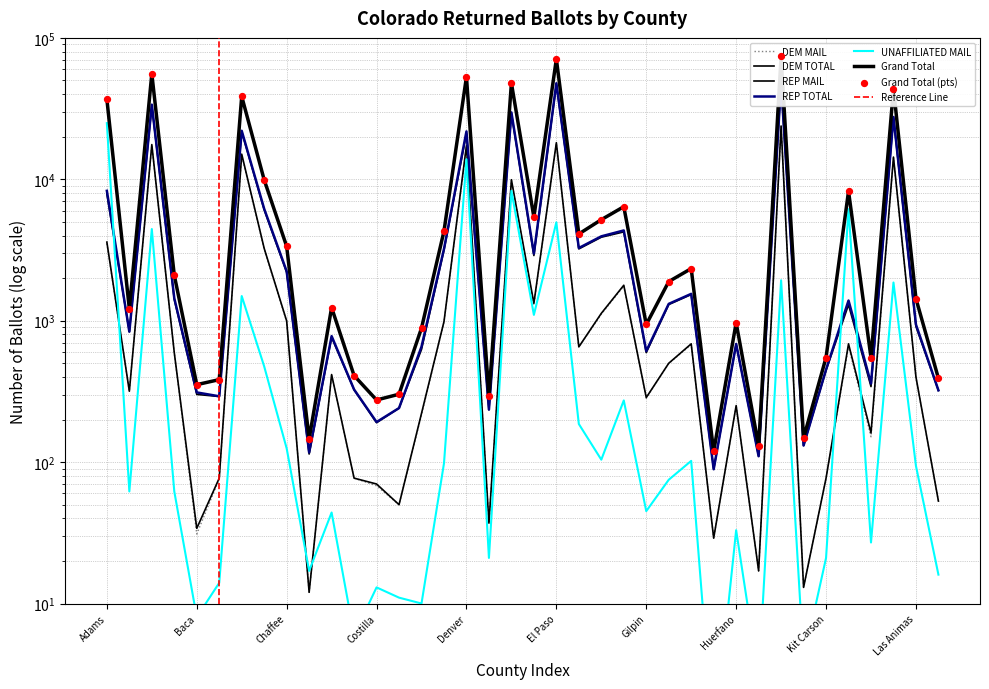

Which series reaches the minimum Y coordinate?

UNAFFILIATED MAIL